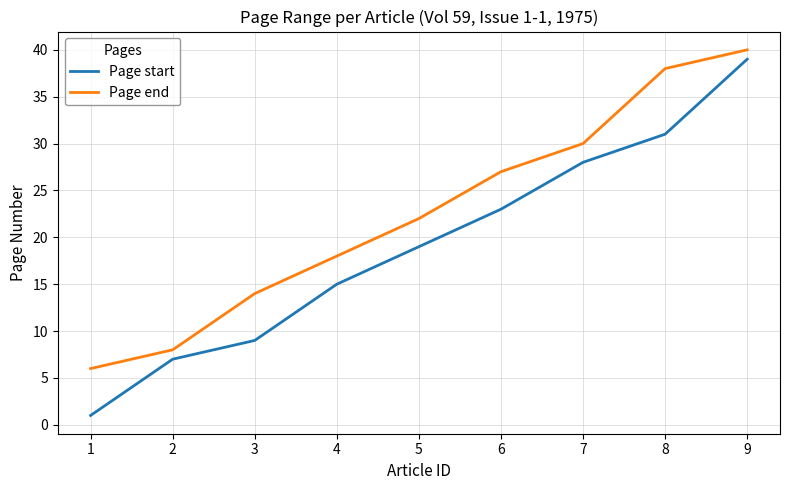

At 6, list the series in order from smallest to largest.

Page start, Page end